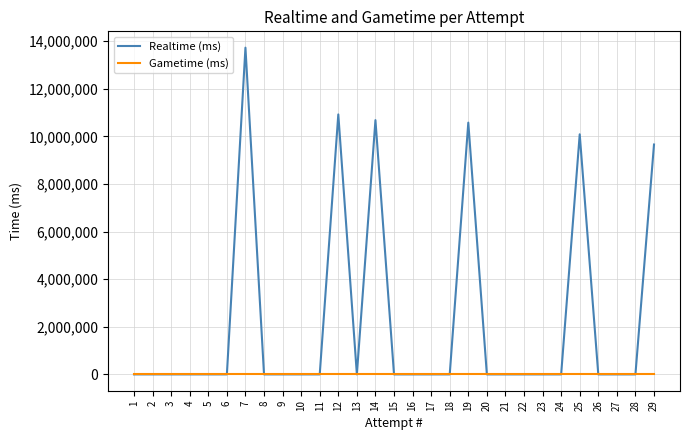

Which label corresponds to the smallest value in the chart?

28